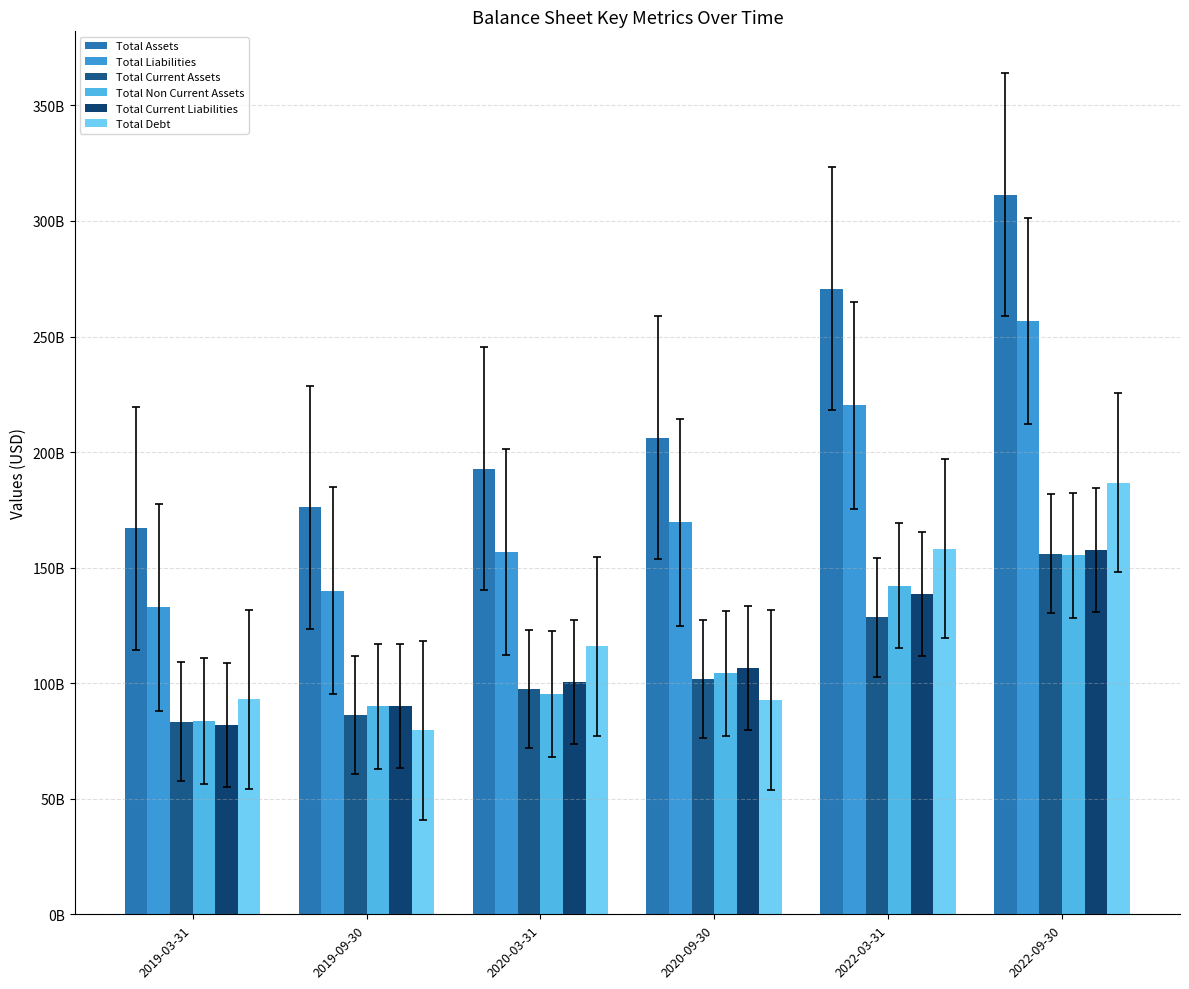

Does the chart contain any negative values?

No